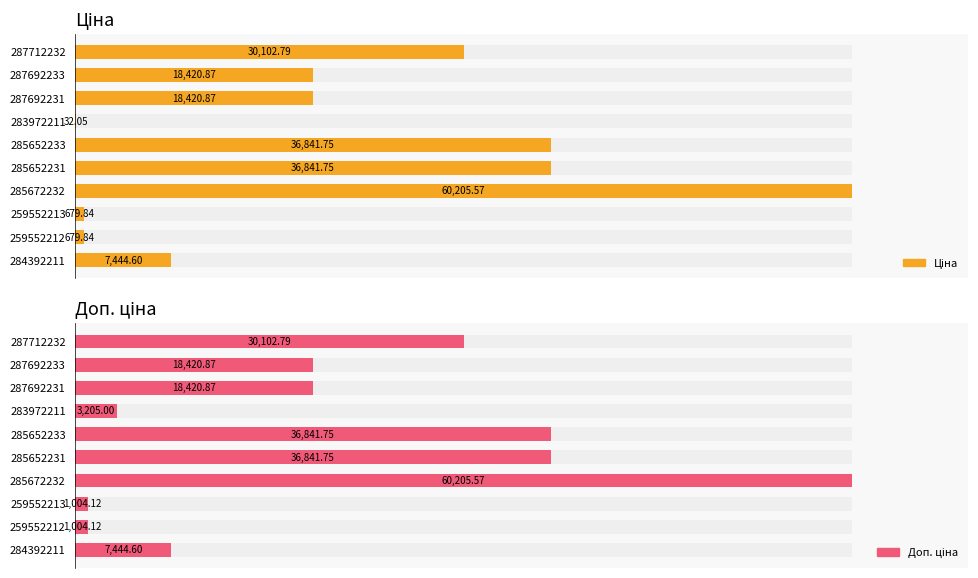

How many groups of bars are there?

10